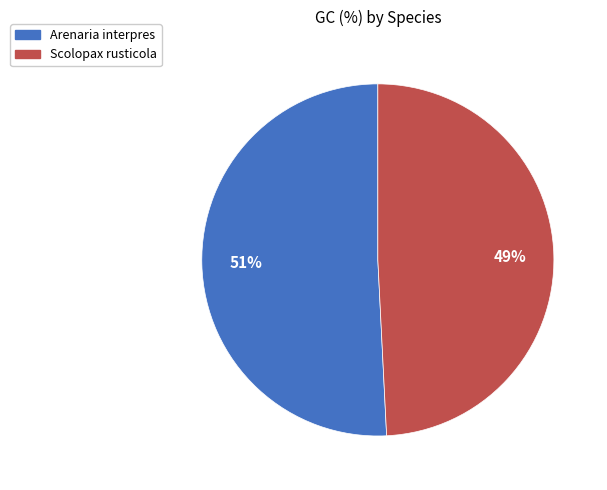

What percentage is the Arenaria interpres slice, to the nearest percent?

51%